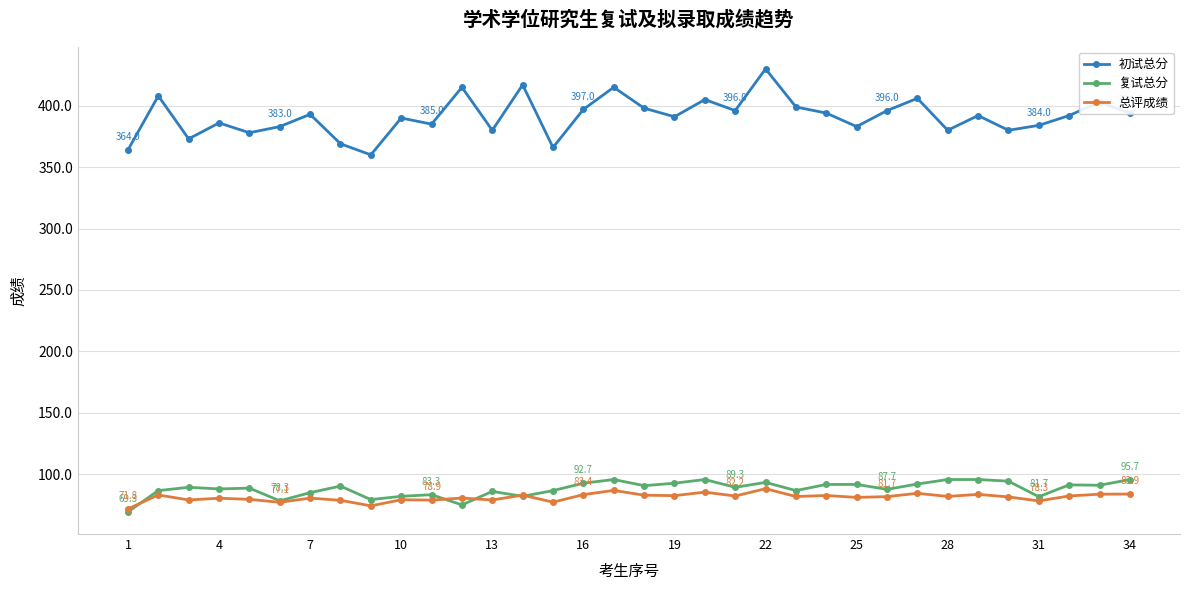

What is the maximum value shown in the chart?

430.0